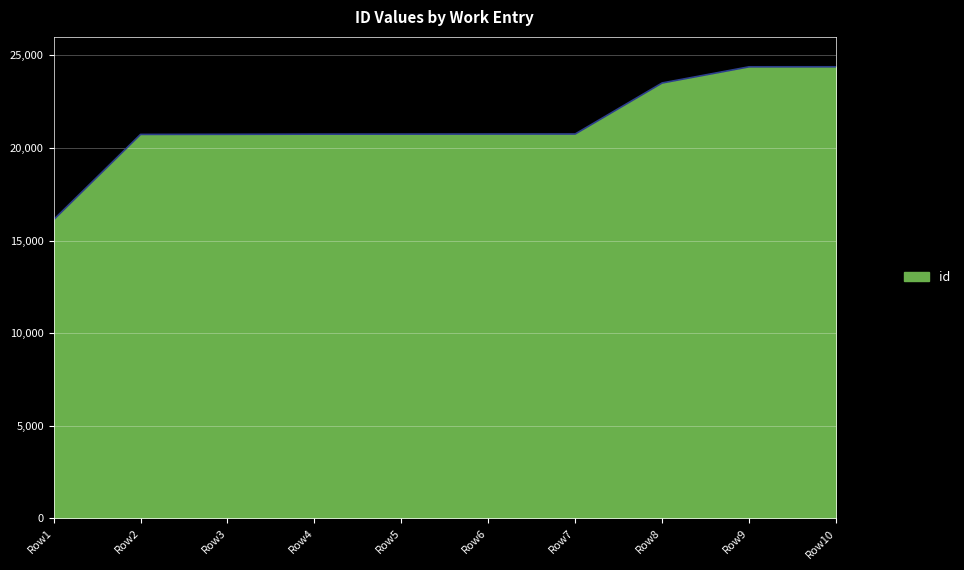

How many distinct data groups are displayed?

1